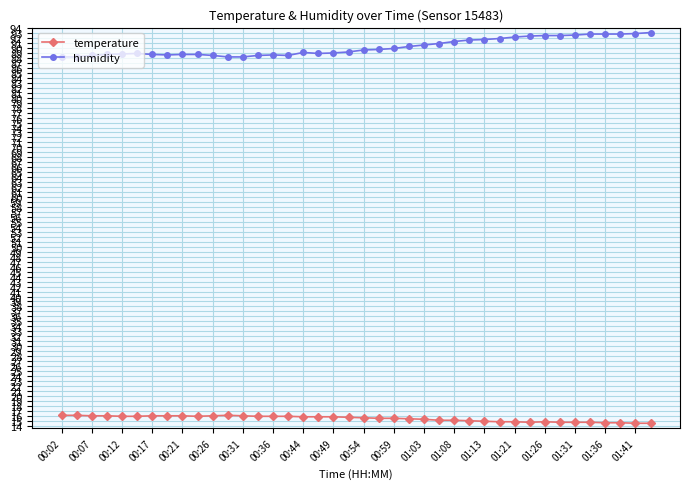

What is the sum of all temperature values?

617.6